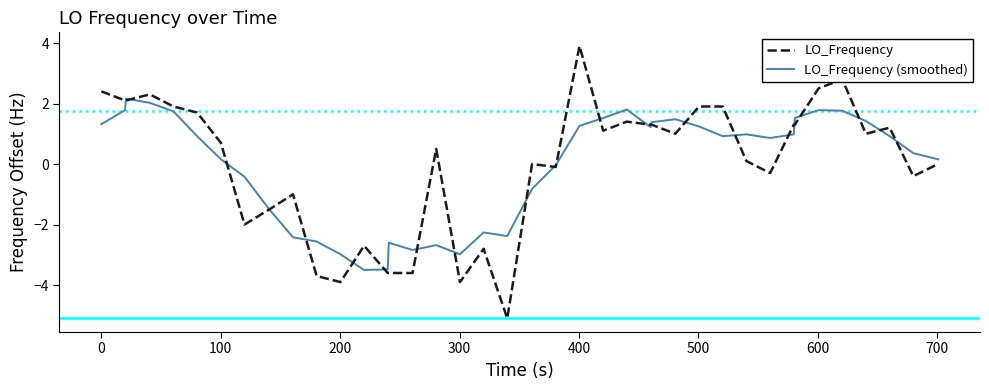

After their last crossing, which series has the higher values: LO_Frequency or LO_Frequency (smoothed)?

LO_Frequency (smoothed)